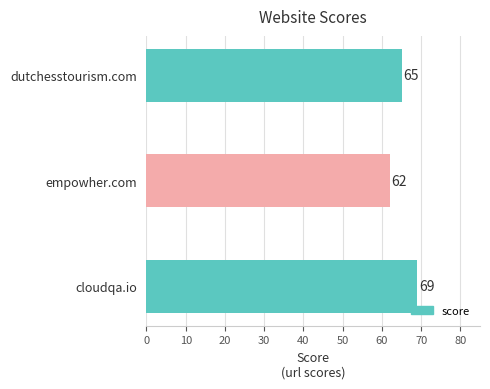

Is it true that the value at cloudqa.io is 69?

True